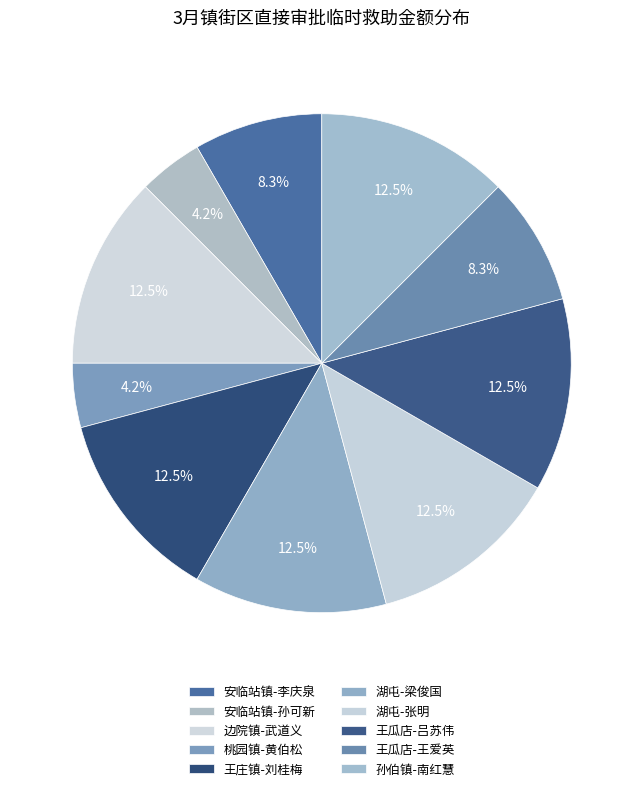

Is it true that 安临站镇-李庆泉 is 13% of the pie?

False